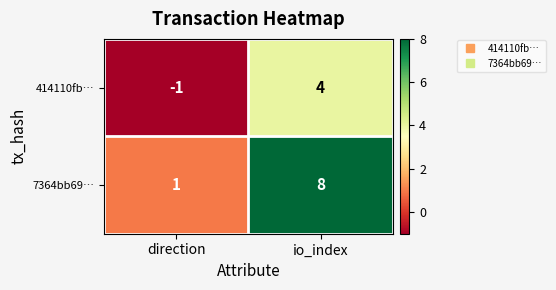

At which label does 414110fb… reach its peak?

io_index